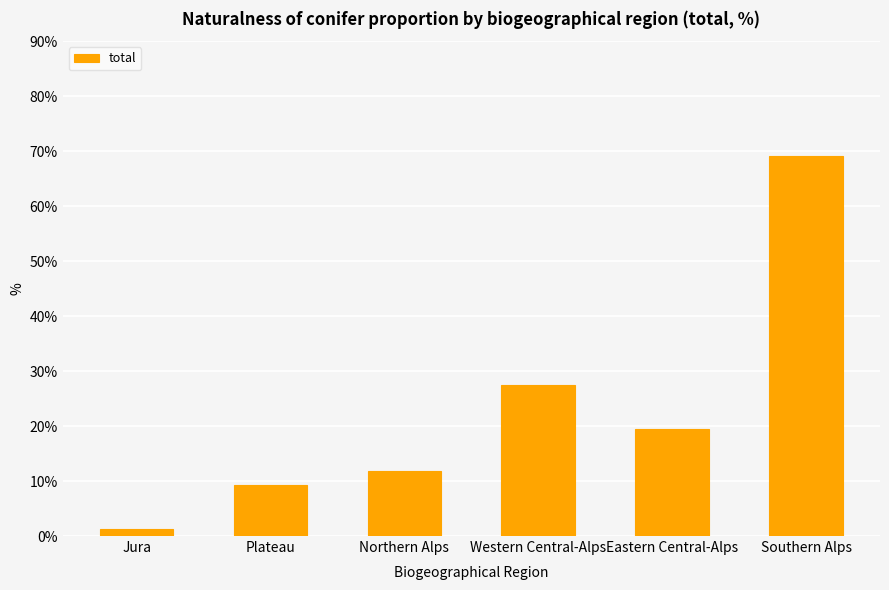

Are the bars horizontal?

No